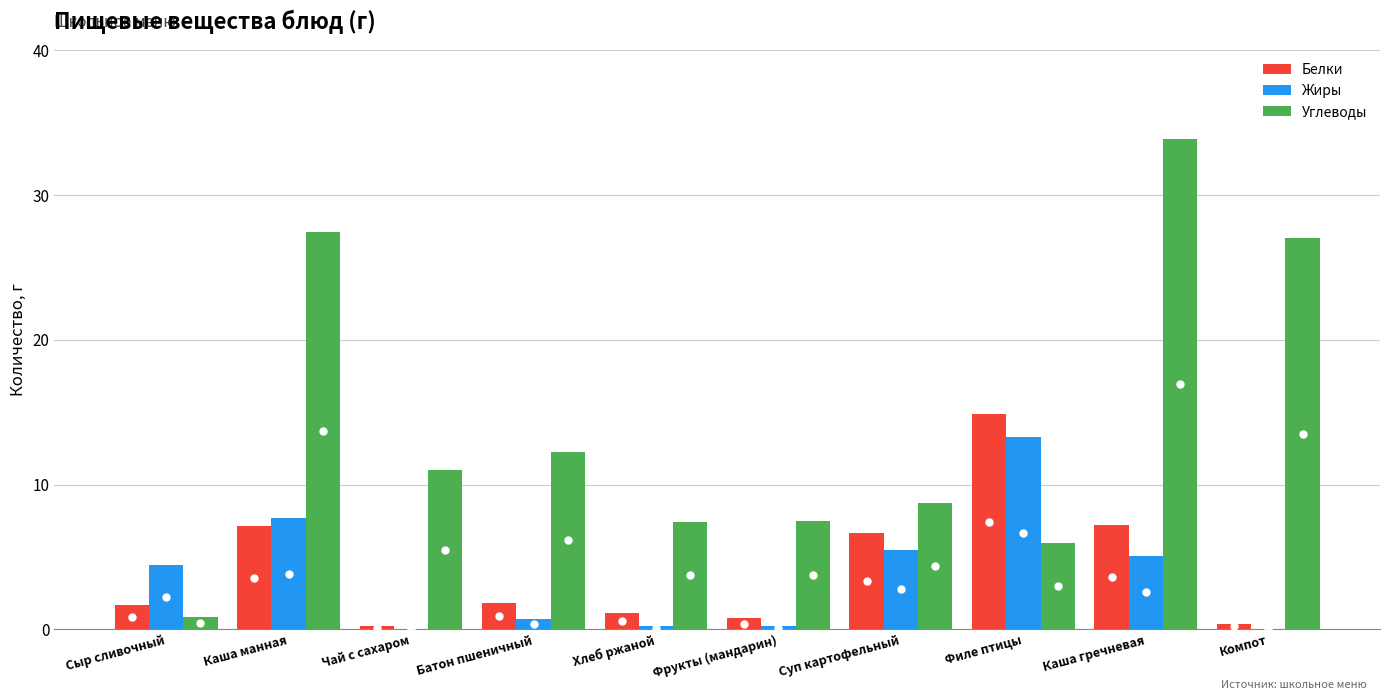

What is the sum of all Белки values?

41.9